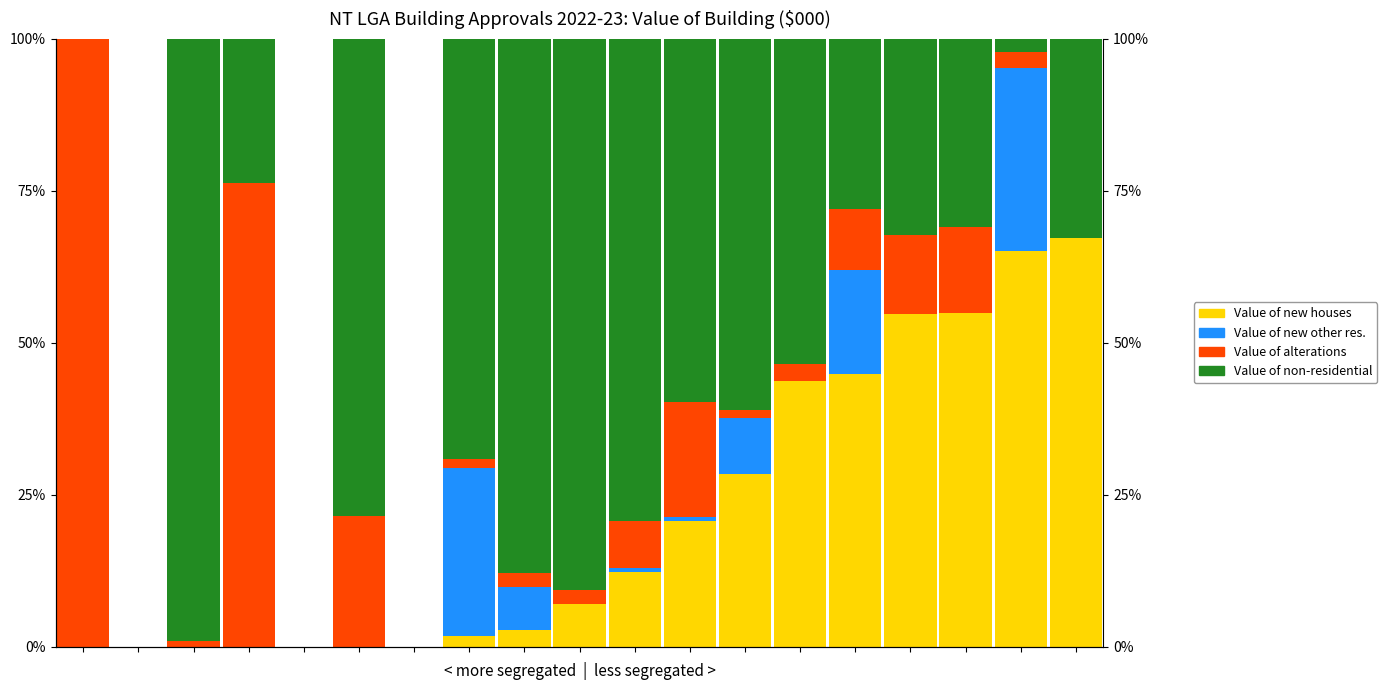

List the series in order of their peak value, lowest first.

Value of new other residential building, Value of new houses, Value of non-residential building, Value of alterations & additions